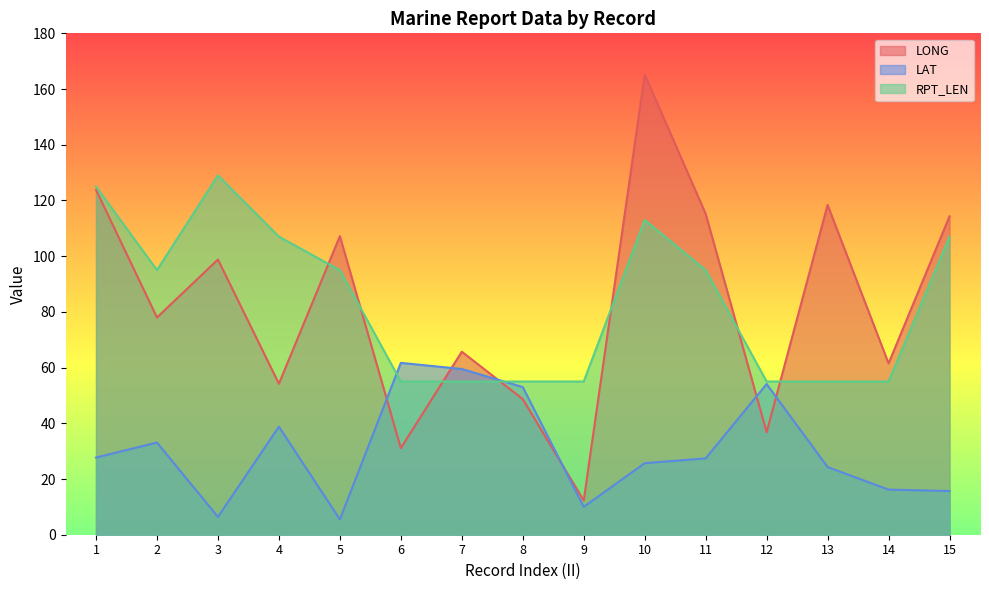

The LAT series shows 15.9 at 4. True or false?

False